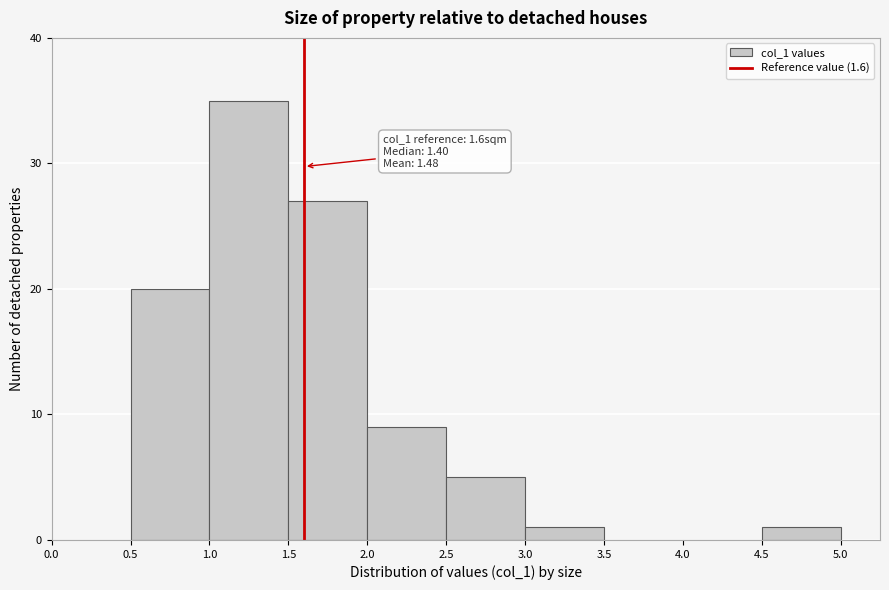

Over which range of the x-axis is the bar tallest?

1.0 to 1.5